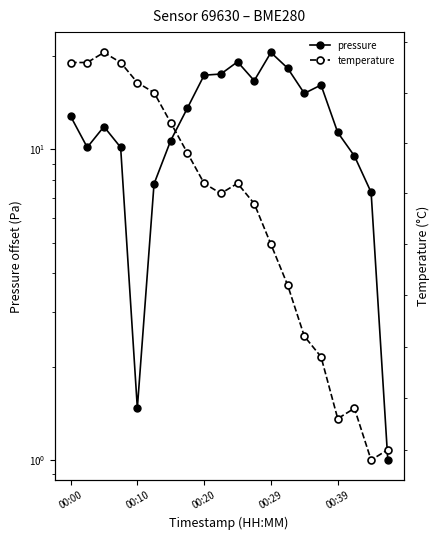

What is the greatest value displayed?

20.5